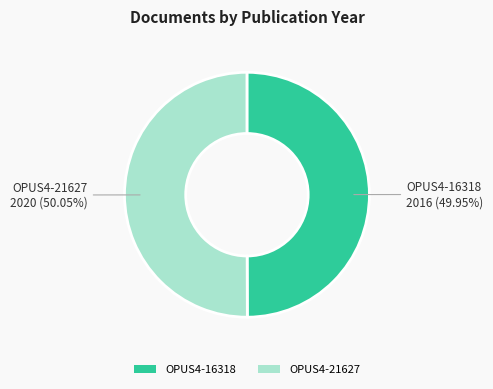

Count the number of slices in the pie.

2